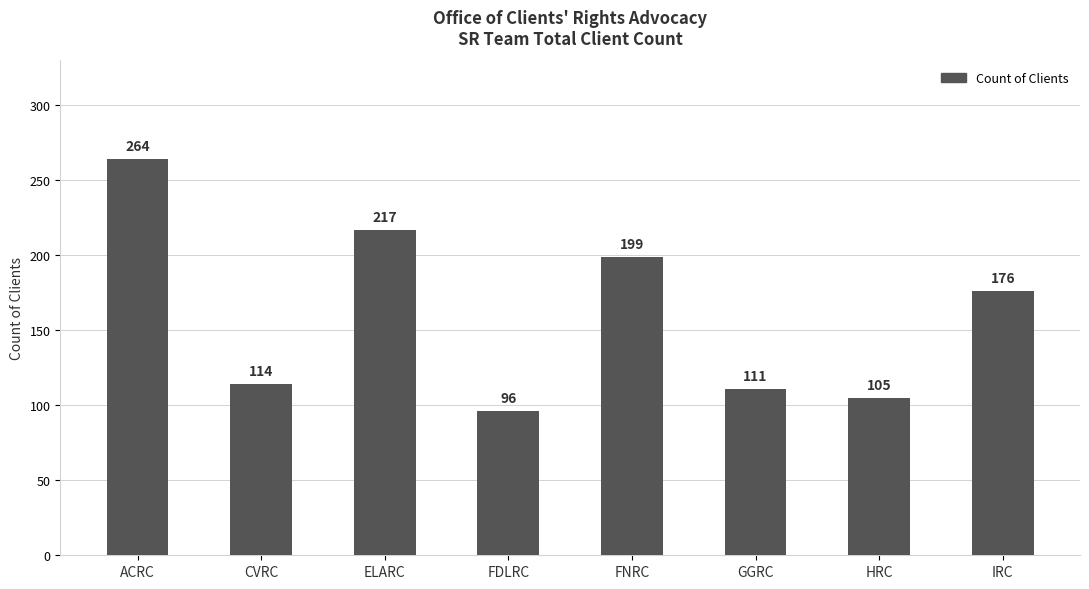

What is the smallest value displayed?

96